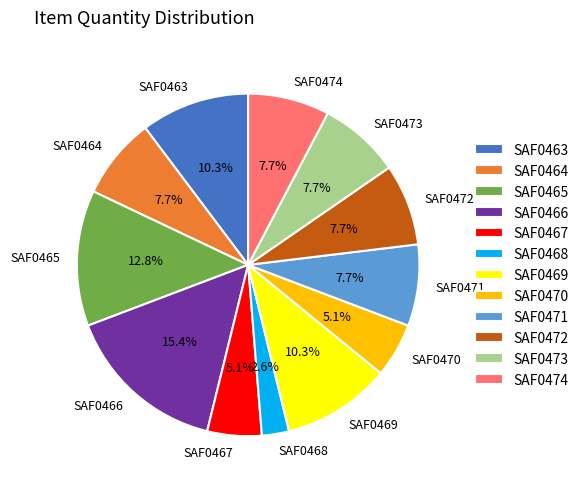

True or false: SAF0468 accounts for 3% of the total.

True